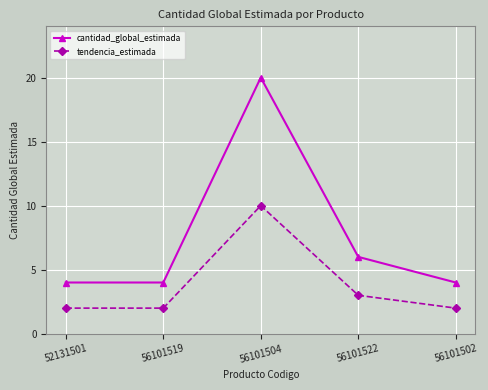

True or false: cantidad_global_estimada and tendencia_estimada intersect in this chart.

False